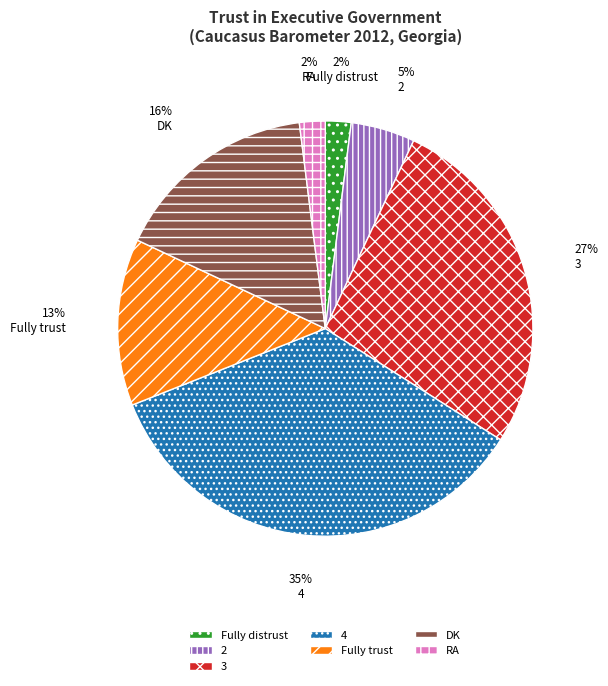

To the nearest percent, what percentage of the pie is RA?

2%